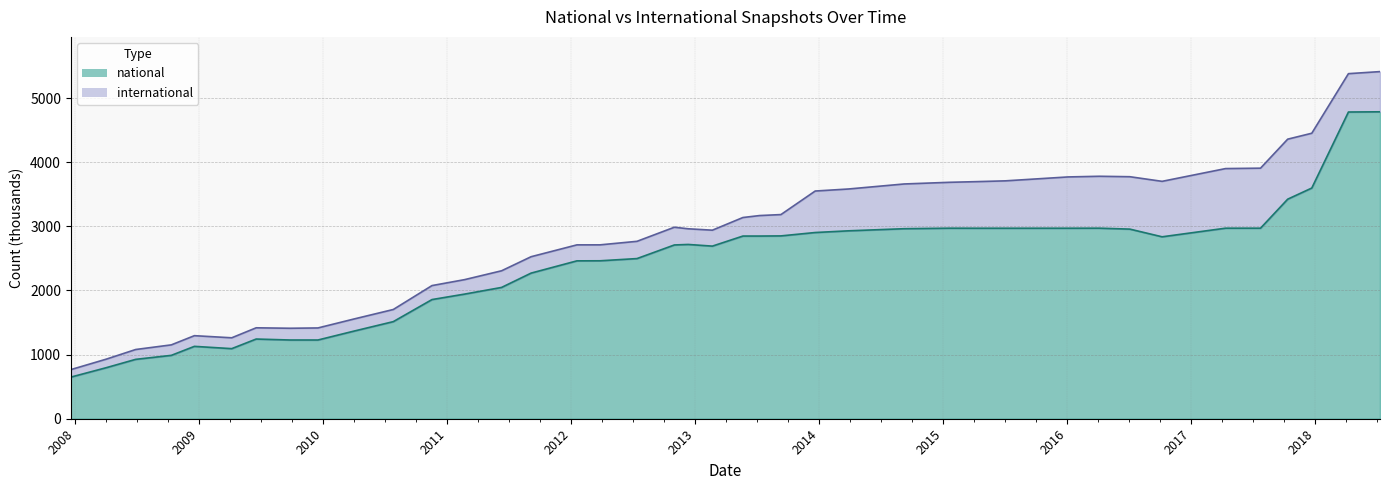

How many data points are above 2717?

20